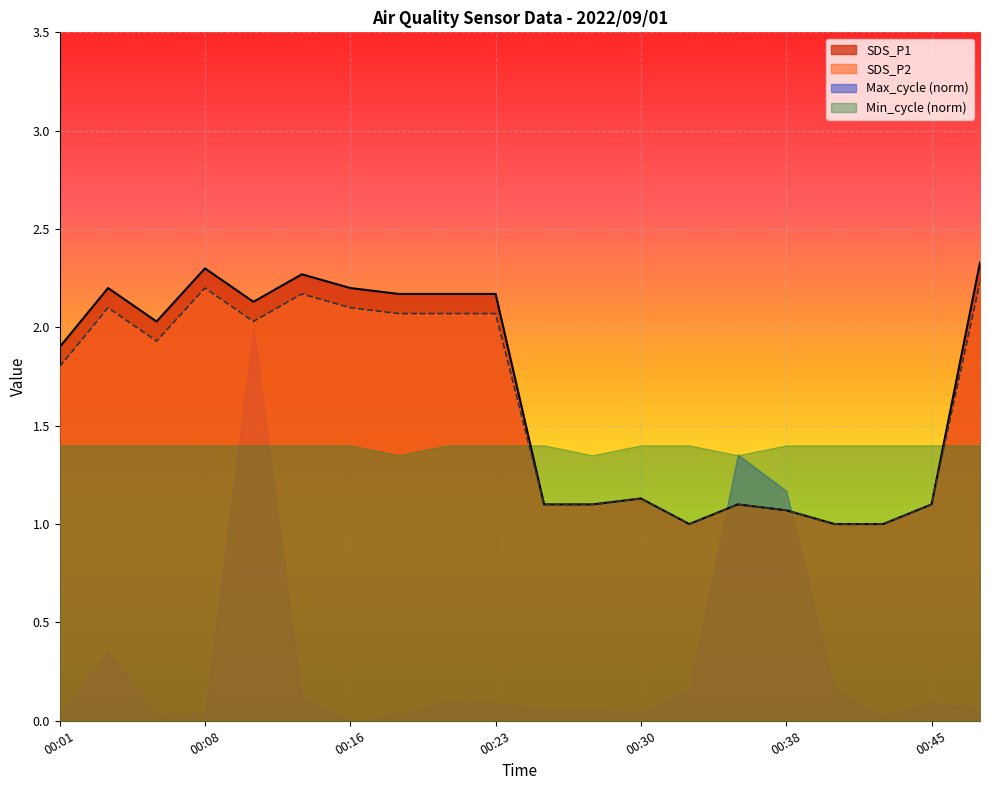

The value of SDS_P1 at 00:16 is 3.4. True or false?

False